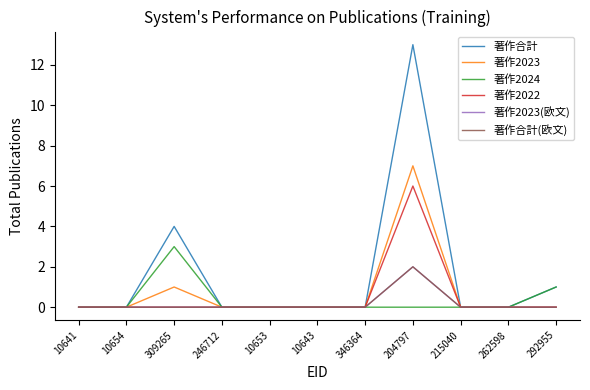

Where is 著作2023 nearest to the value 3?

309265